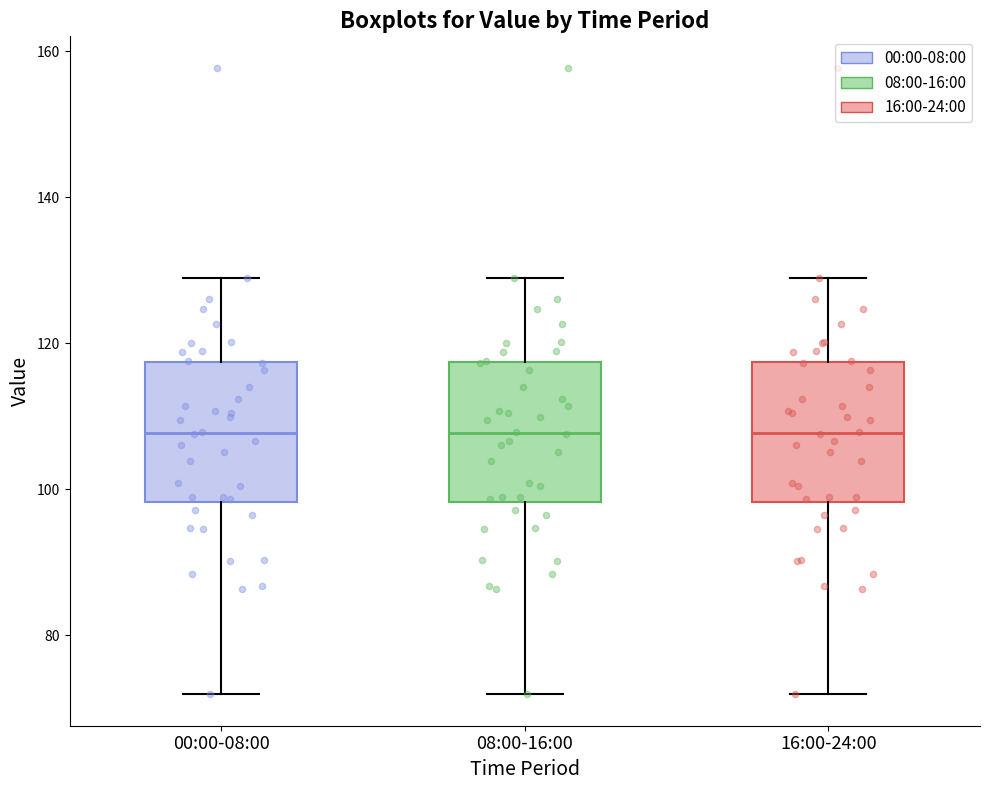

Reading left to right, transcribe this box plot: for each box, give where its median line is, the range the box spans, and where its two whiskers end, as read against the y-axis. The values are not printed on the chart, so give them approximately, as read against the axis.

00:00-08:00: median 108, box 98 to 118, whiskers 72 to 128
08:00-16:00: median 108, box 98 to 118, whiskers 72 to 128
16:00-24:00: median 108, box 98 to 118, whiskers 72 to 128